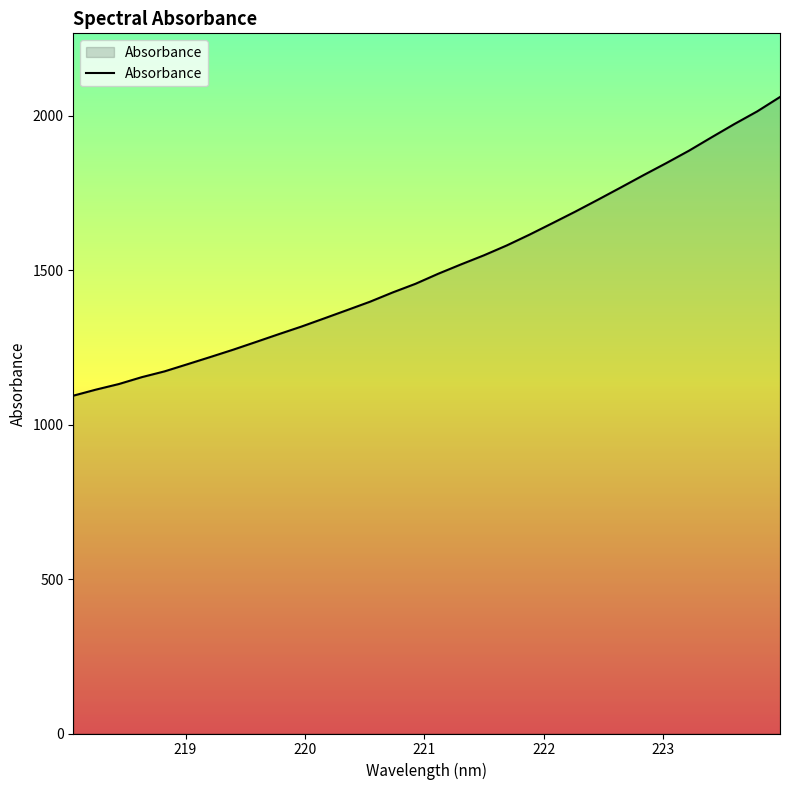

What is the difference between the maximum and minimum values?

966.7